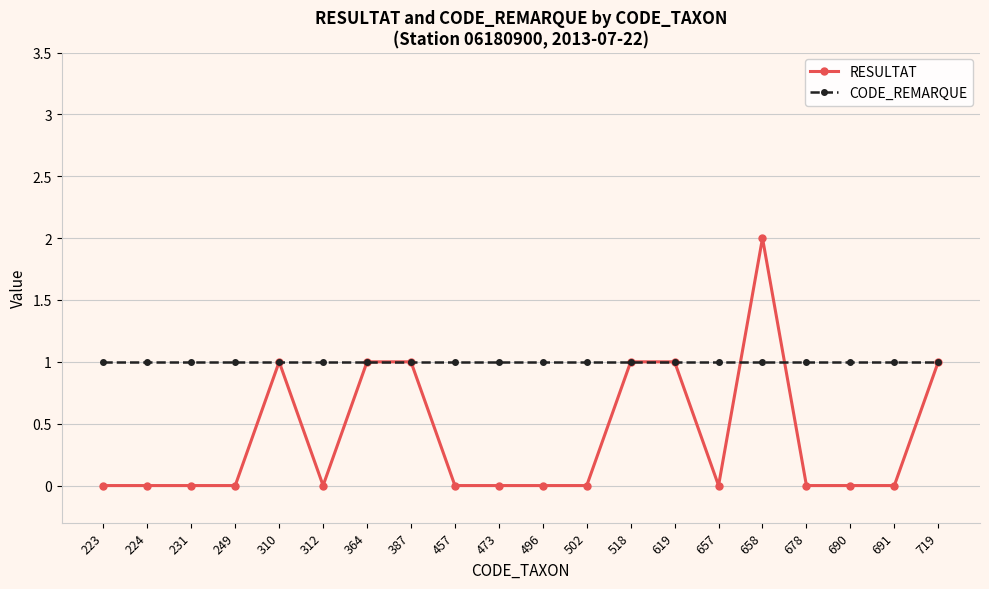

List the series in order of their peak value, highest first.

RESULTAT, CODE_REMARQUE